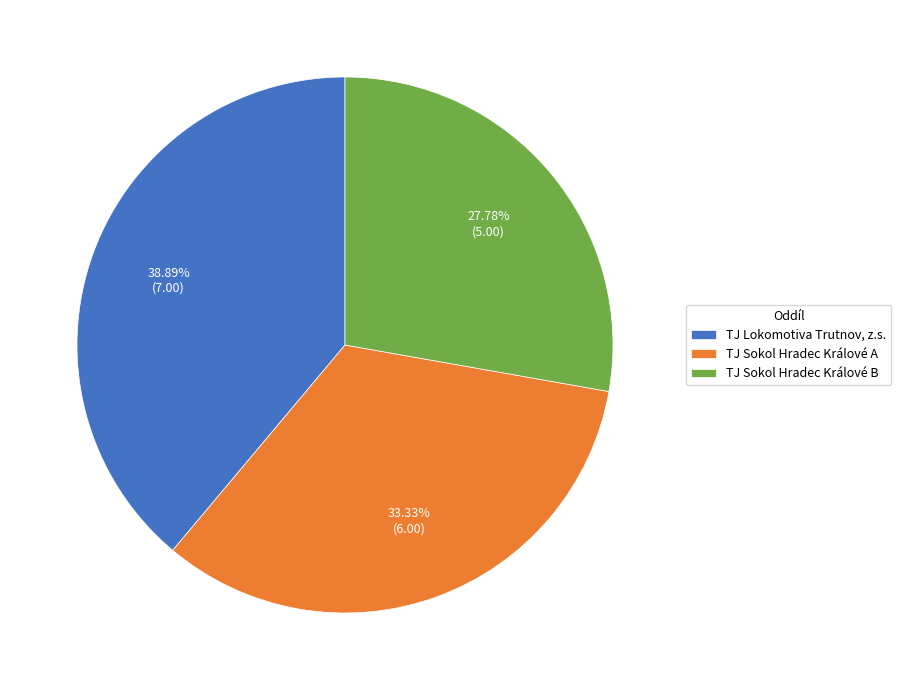

Rank the categories by value from lowest to highest.

TJ Sokol Hradec Králové B, TJ Sokol Hradec Králové A, TJ Lokomotiva Trutnov, z.s.